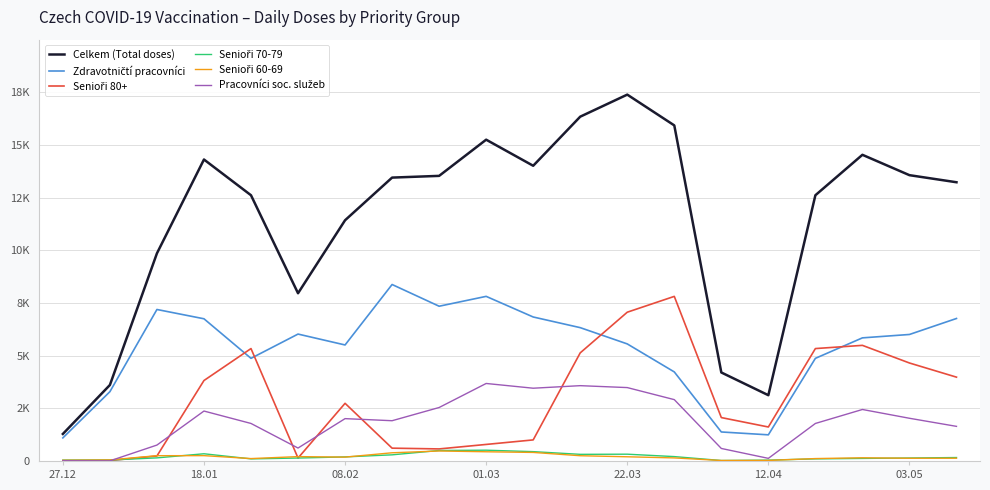

What is the average value of the Senioři 60-69 series?

198